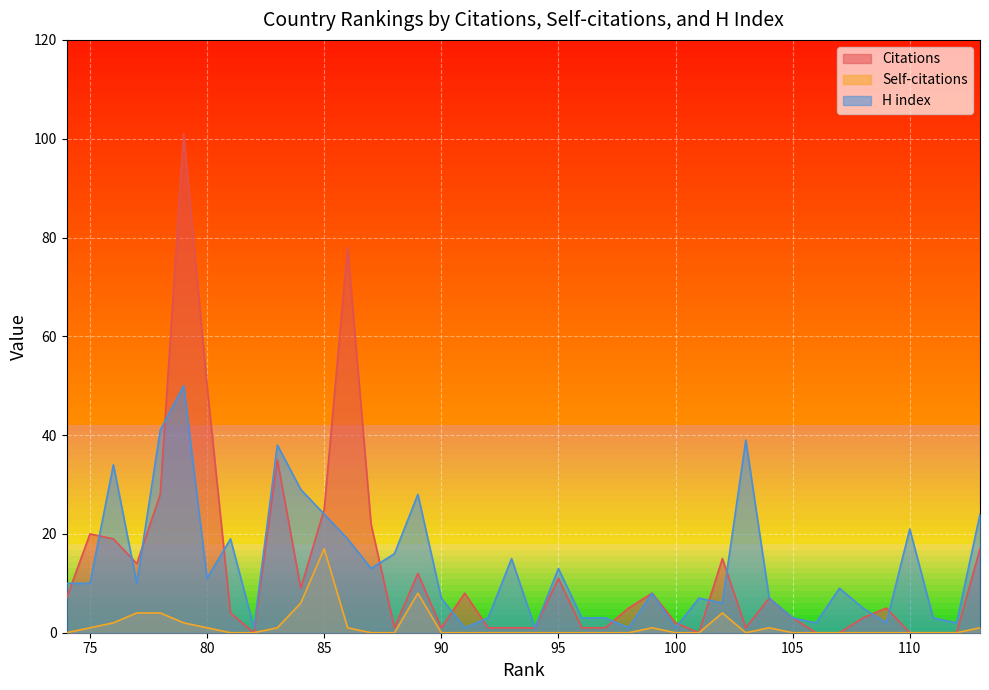

How many interior local valleys does the H index series have?

12